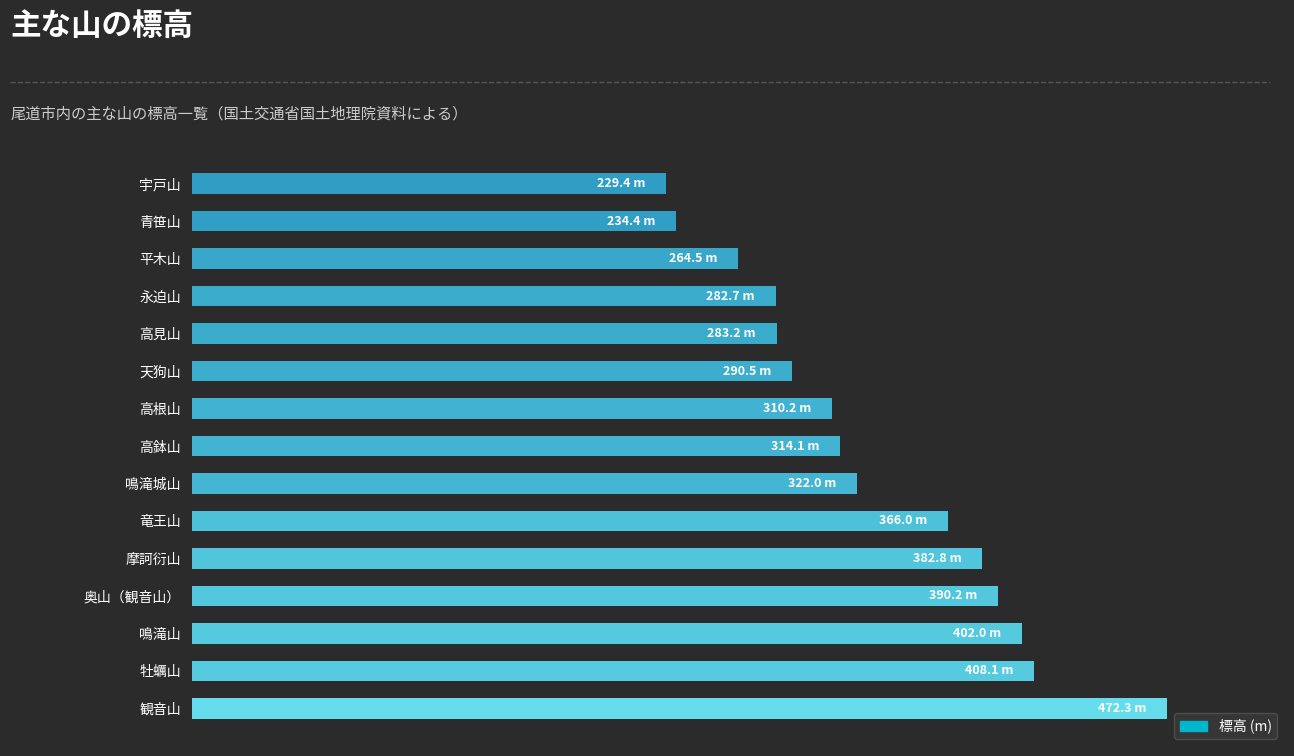

What is the difference between the second highest and second lowest values?

173.7